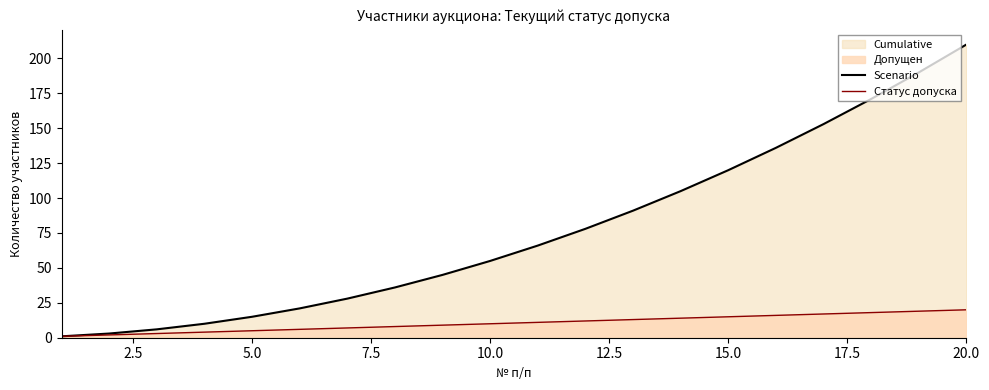

True or false: Scenario and Статус допуска intersect in this chart.

False